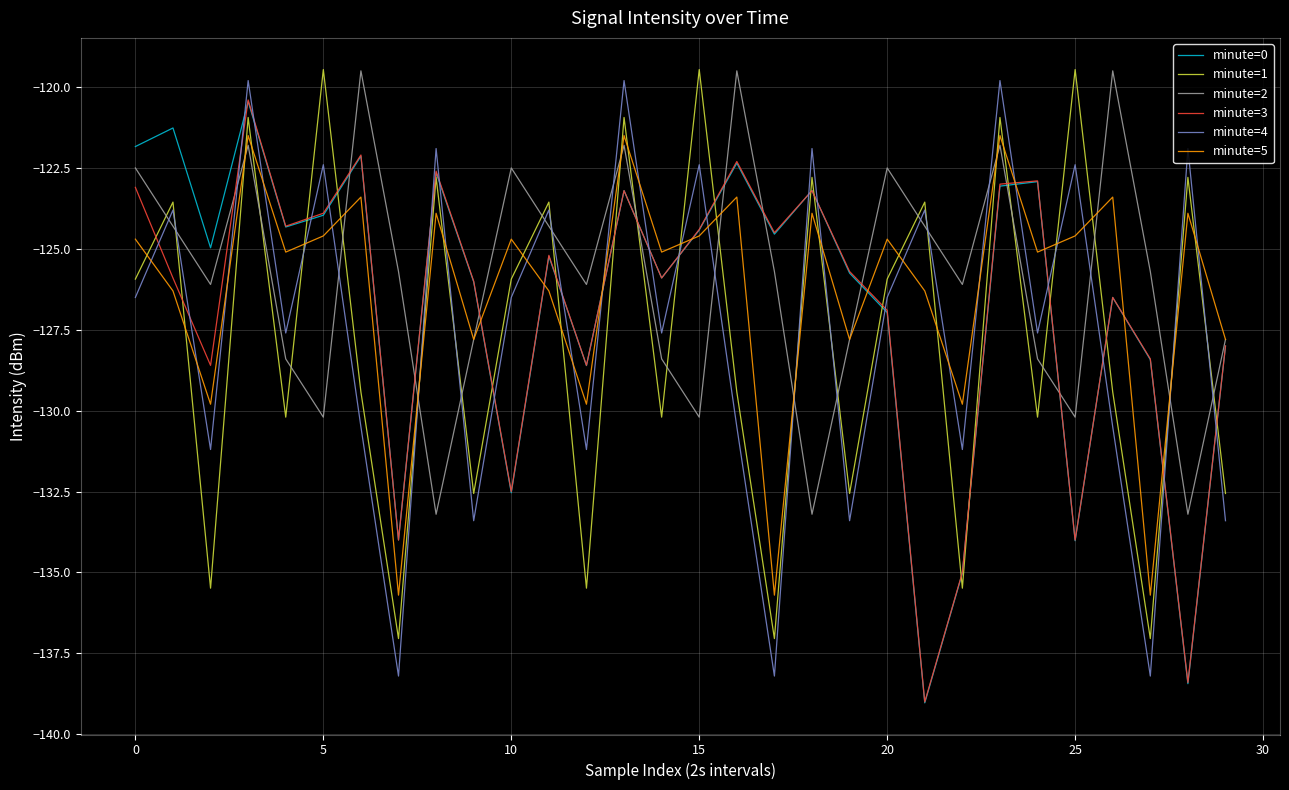

How many times do minute=4 and minute=5 cross each other?

24